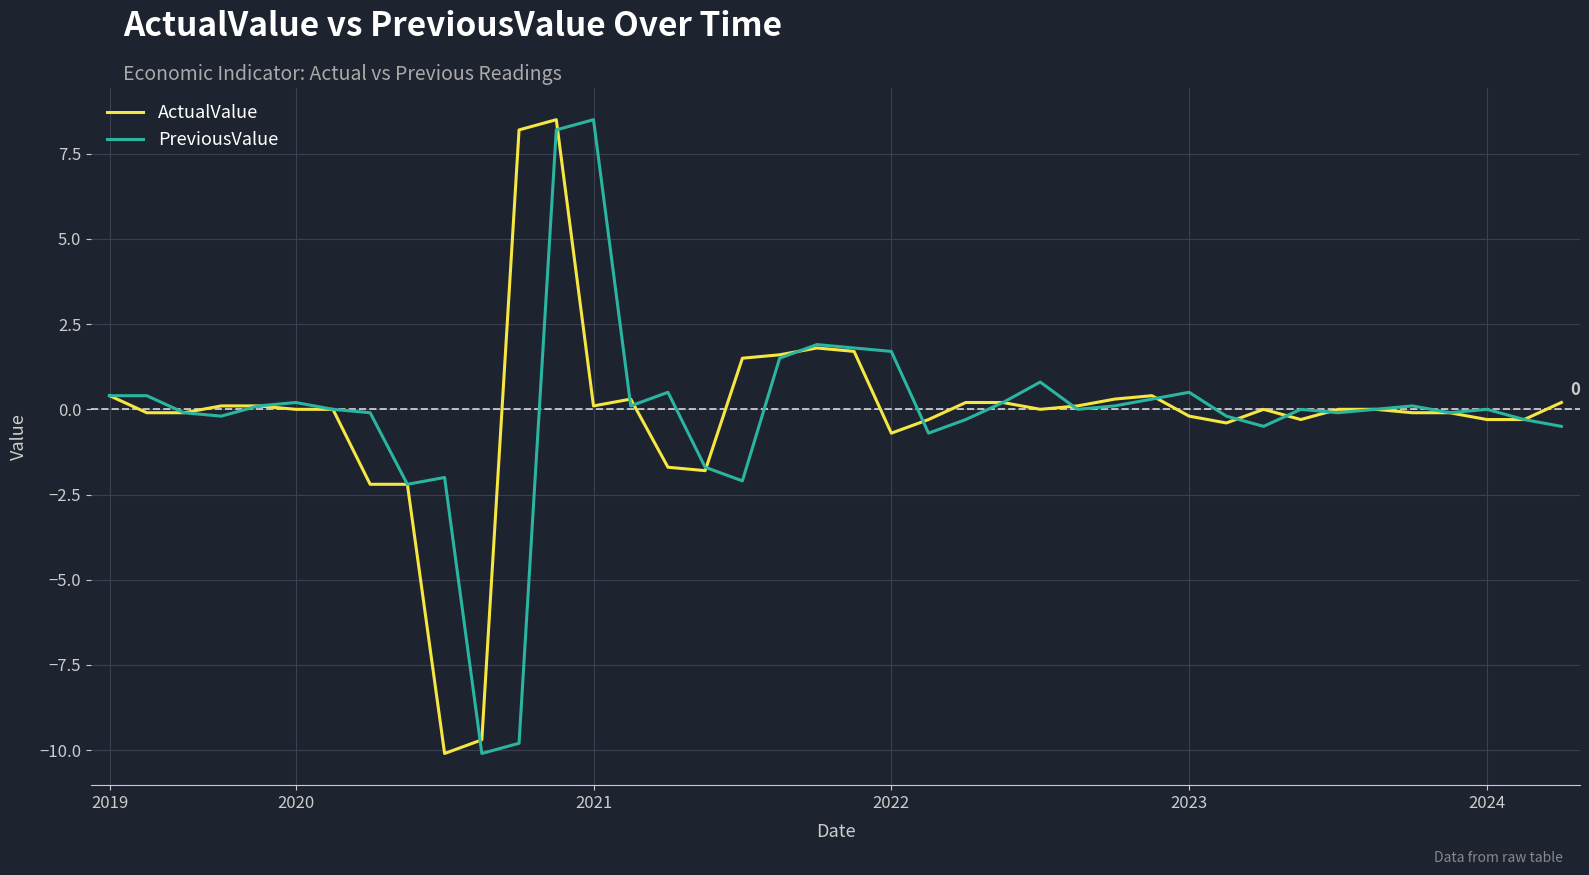

What is the greatest value displayed?

8.5